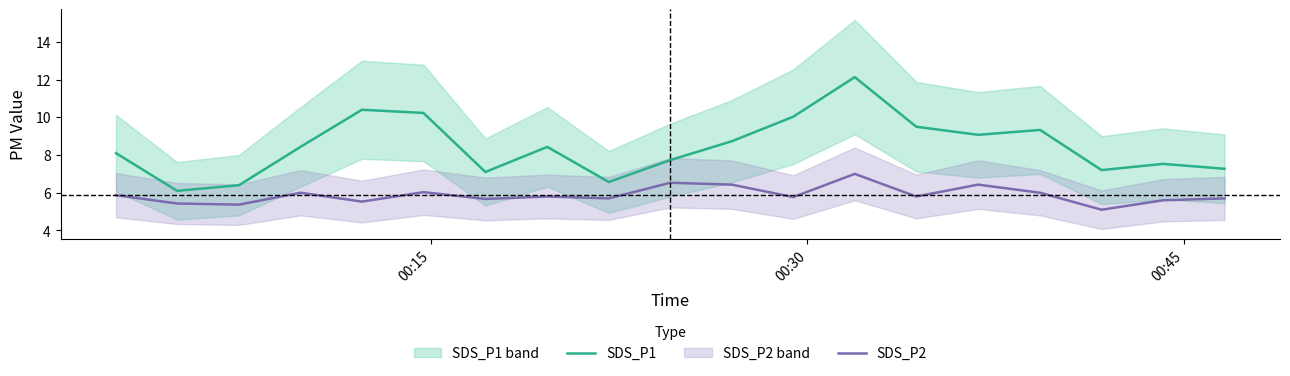

True or false: SDS_P1 and SDS_P2 intersect in this chart.

False